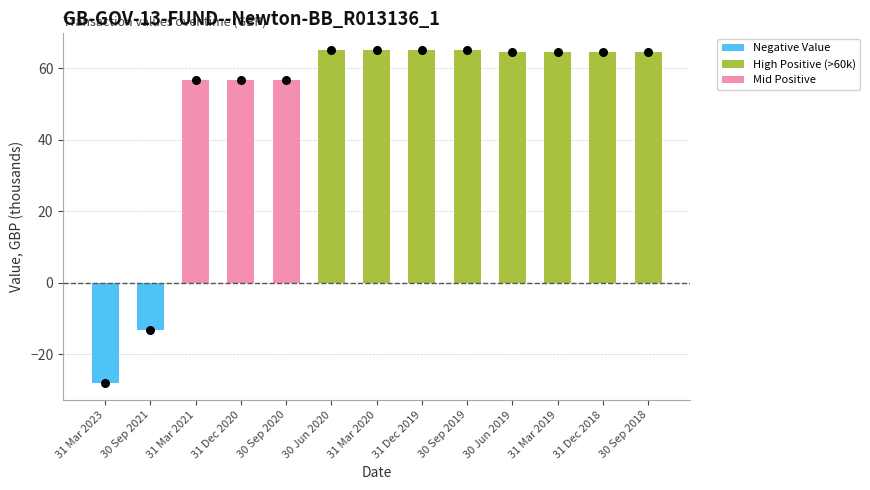

Which has a higher value, 30 Sep 2018 or 31 Dec 2019?

31 Dec 2019